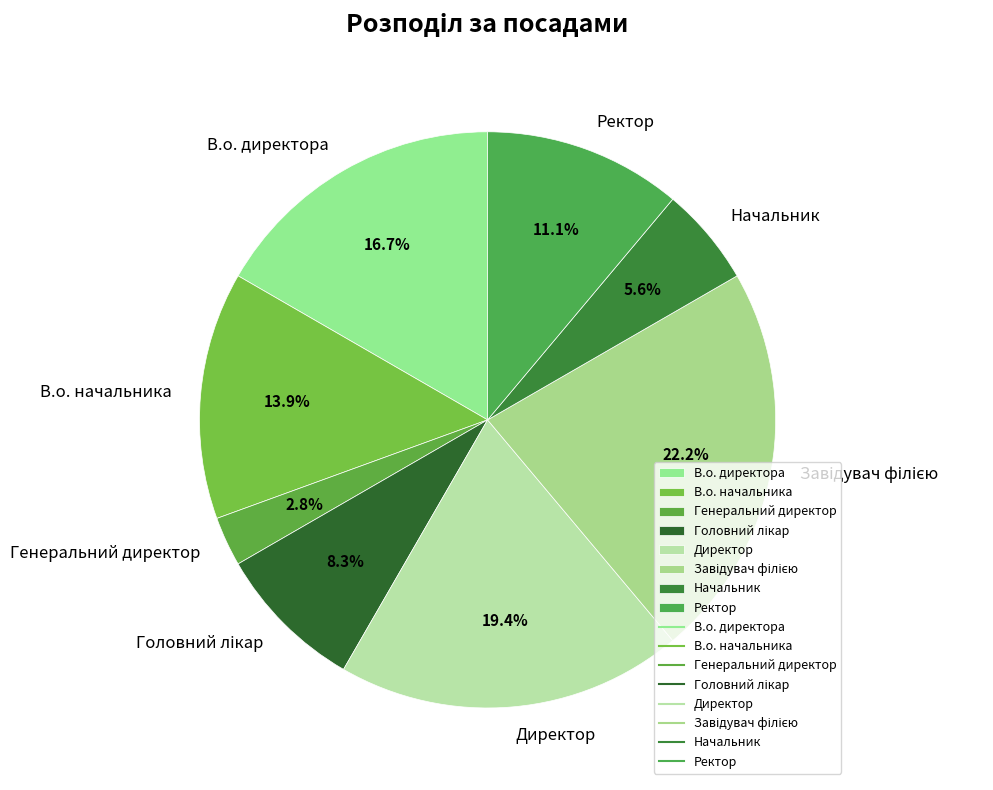

Is there any slice that represents more than half of the pie?

No